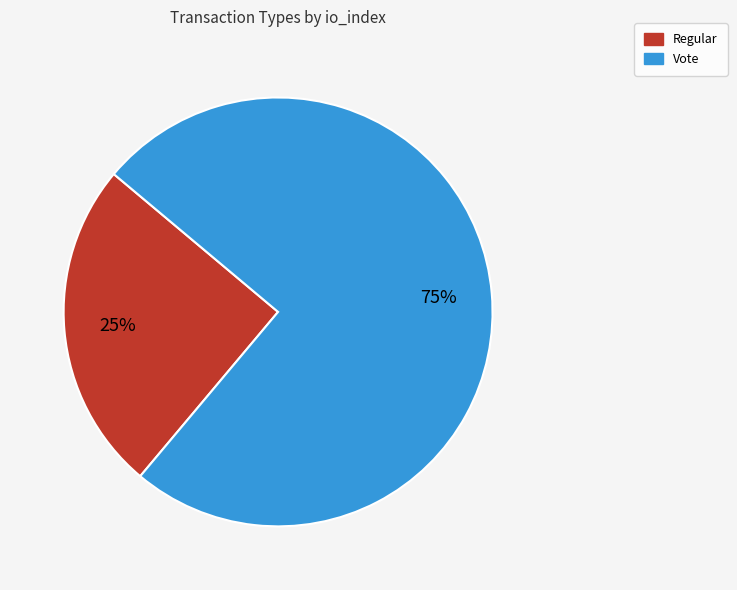

Combined, do Vote and Regular account for over 50%?

Yes